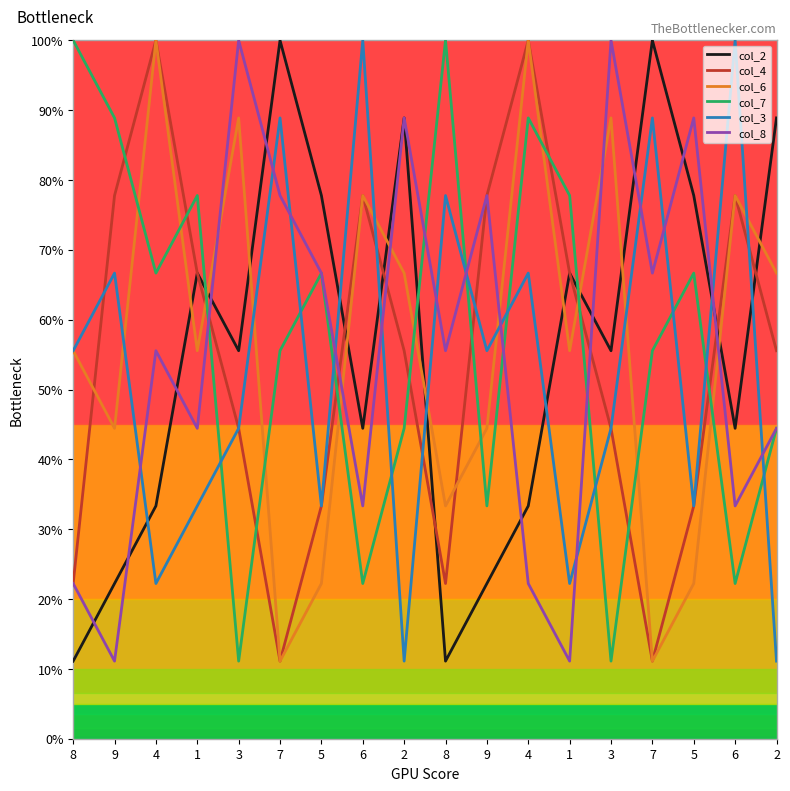

Which series has the largest total across all categories?

col_7